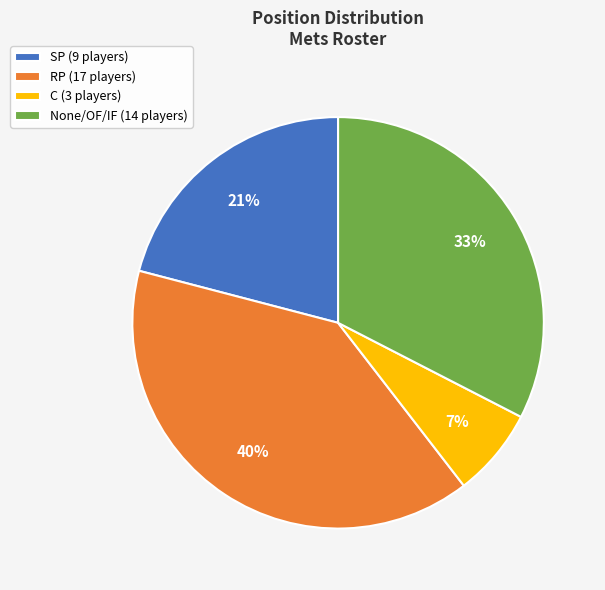

Combined, do RP (17 players) and C (3 players) account for over 50%?

No